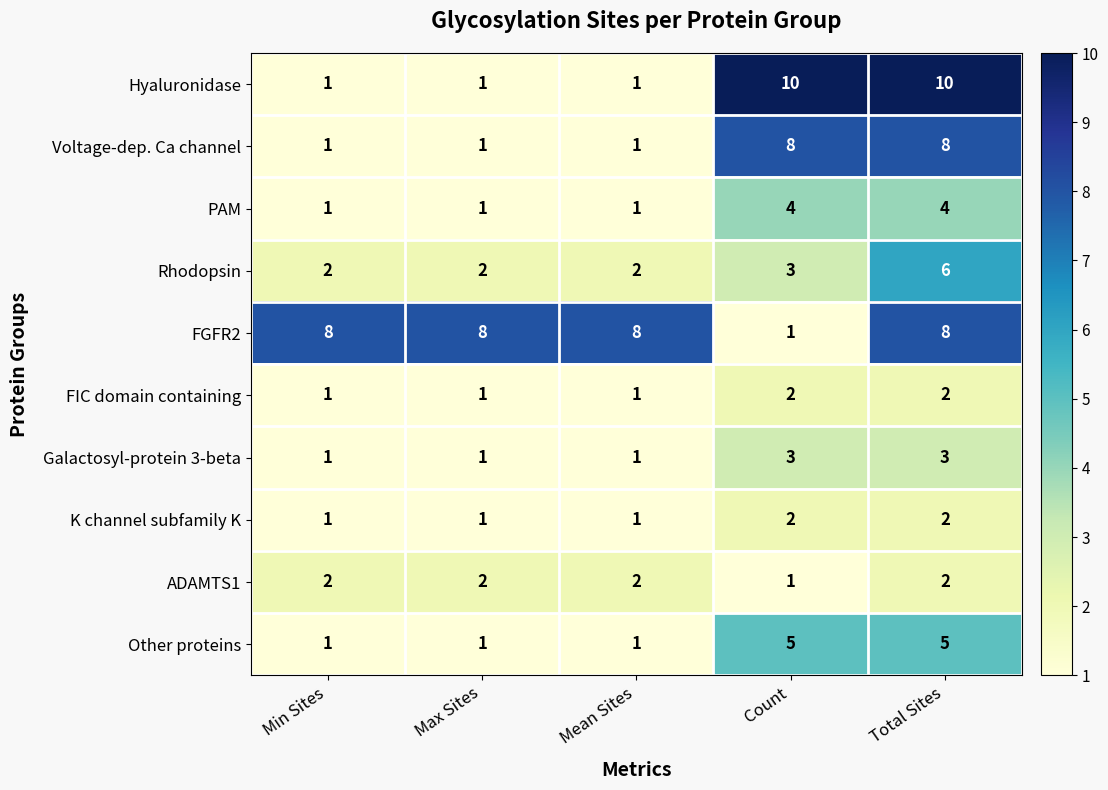

Count the ADAMTS1 values in the range 2 to 3.

4